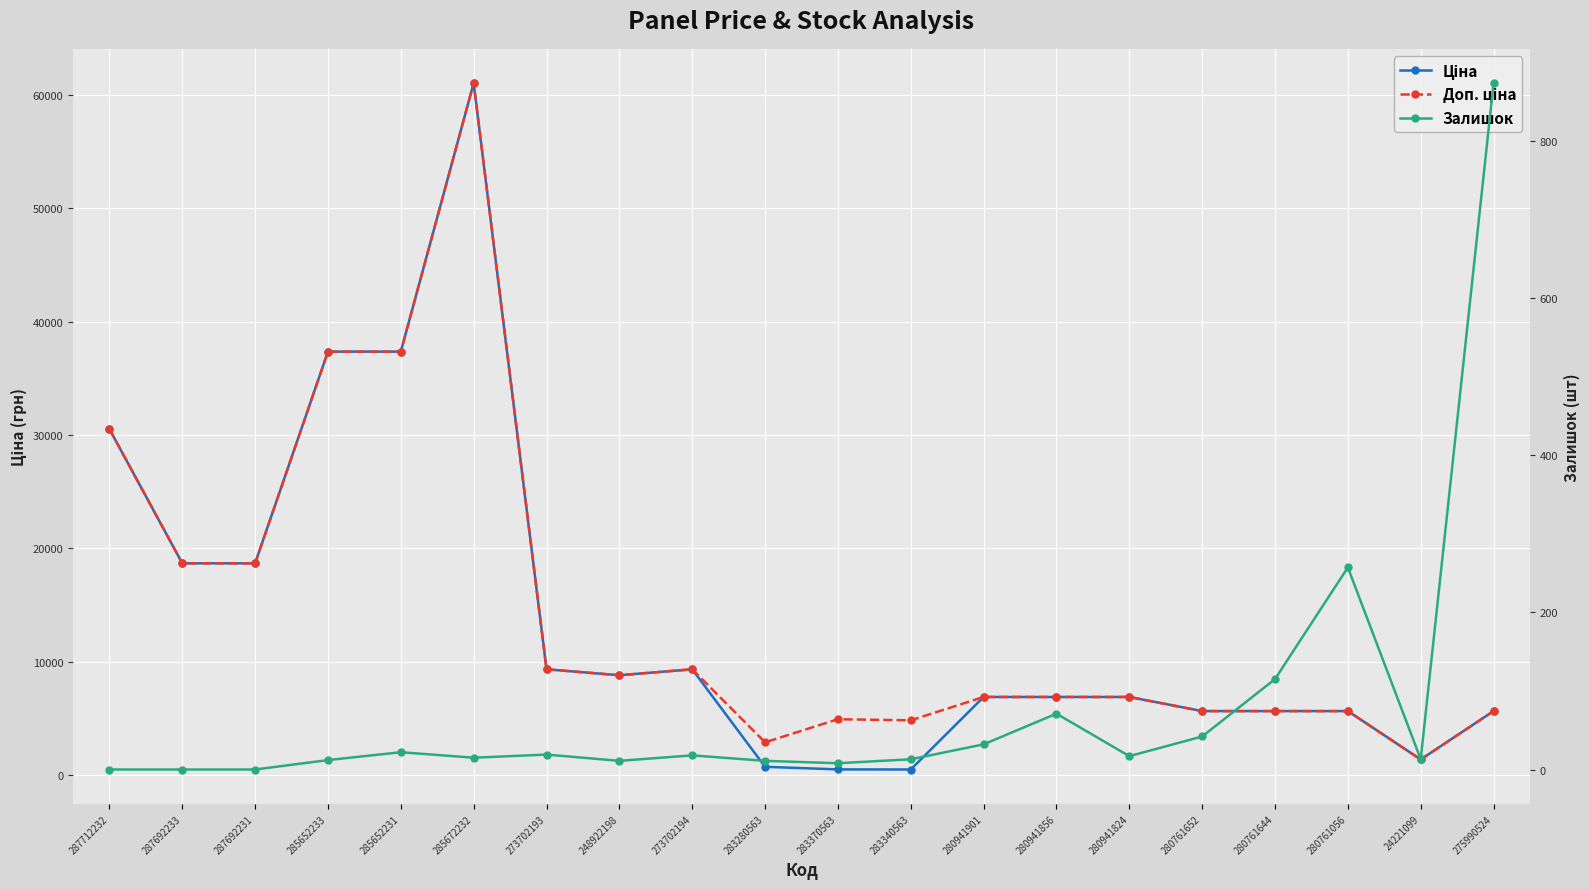

Reading left to right, extract all data points from this chart.

Ціна: 287712232=30512.3	287692233=18671.5	287692231=18671.5	285652233=37343.0	285652231=37343.0	285672232=61024.7	273702193=9321.4	248922198=8797.6	273702194=9321.4	283280563=719.6	283370563=491.7	283340563=482.1	280941901=6879.5	280941856=6879.5	280941824=6879.5	280761652=5636.0	280761644=5636.0	280761056=5636.0	24221099=1366.3	275990524=5636.0
Доп. ціна: 287712232=30512.3	287692233=18671.5	287692231=18671.5	285652233=37343.0	285652231=37343.0	285672232=61024.7	273702193=9321.4	248922198=8797.6	273702194=9321.4	283280563=2878.5	283370563=4917.4	283340563=4821.4	280941901=6879.5	280941856=6879.5	280941824=6879.5	280761652=5636.0	280761644=5636.0	280761056=5636.0	24221099=1366.0	275990524=5636.0
Залишок: 287712232=0.0	287692233=0.0	287692231=0.0	285652233=12.0	285652231=22.0	285672232=15.0	273702193=19.0	248922198=11.0	273702194=18.0	283280563=11.0	283370563=8.0	283340563=13.0	280941901=32.0	280941856=71.0	280941824=17.0	280761652=42.0	280761644=115.0	280761056=257.0	24221099=13.0	275990524=873.0